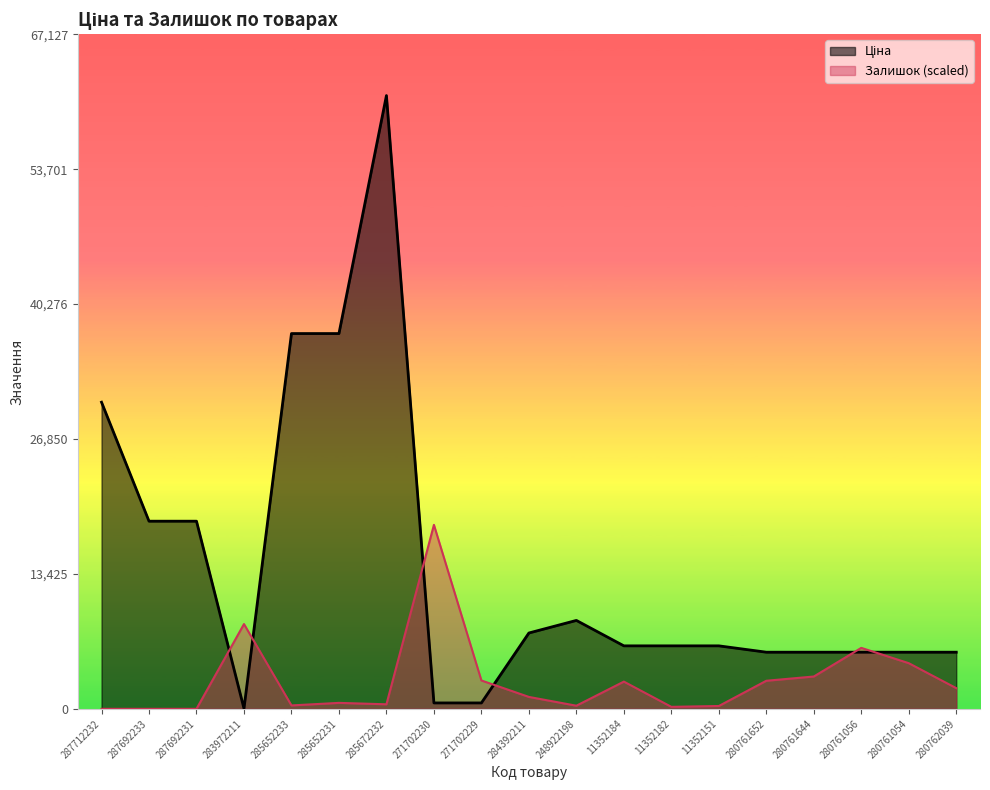

What are all the series names shown in the legend?

Ціна, Залишок